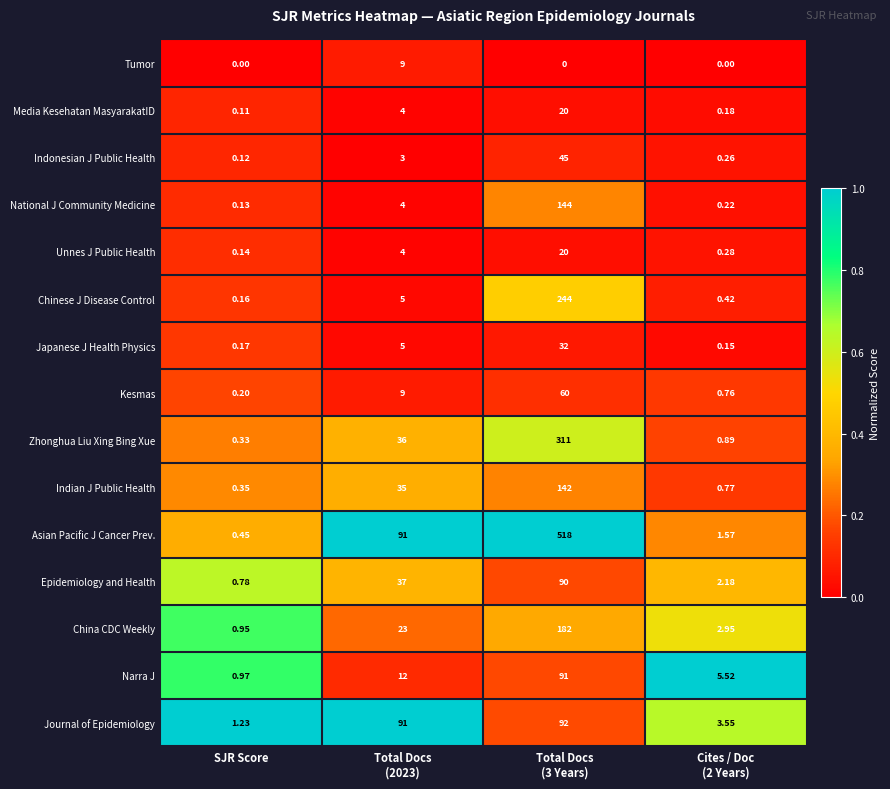

Rank the series at SJR Score from highest to lowest value.

Journal of Epidemiology, Narra J, China CDC Weekly, Epidemiology and Health, Asian Pacific J Cancer Prev., Indian J Public Health, Zhonghua Liu Xing Bing Xue, Kesmas, Japanese J Health Physics, Chinese J Disease Control, Unnes J Public Health, National J Community Medicine, Indonesian J Public Health, Media Kesehatan MasyarakatID, Tumor